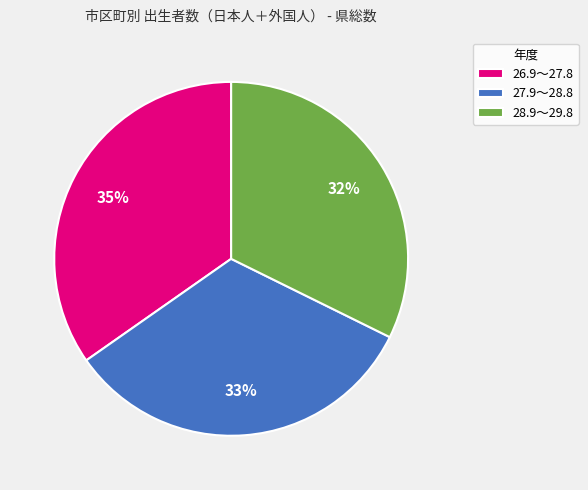

Which slice is the largest?

26.9～27.8